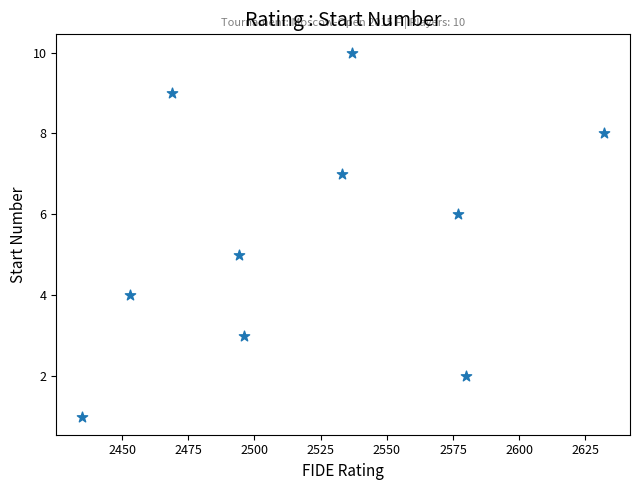

What is the range of Y values (max minus min)?

9